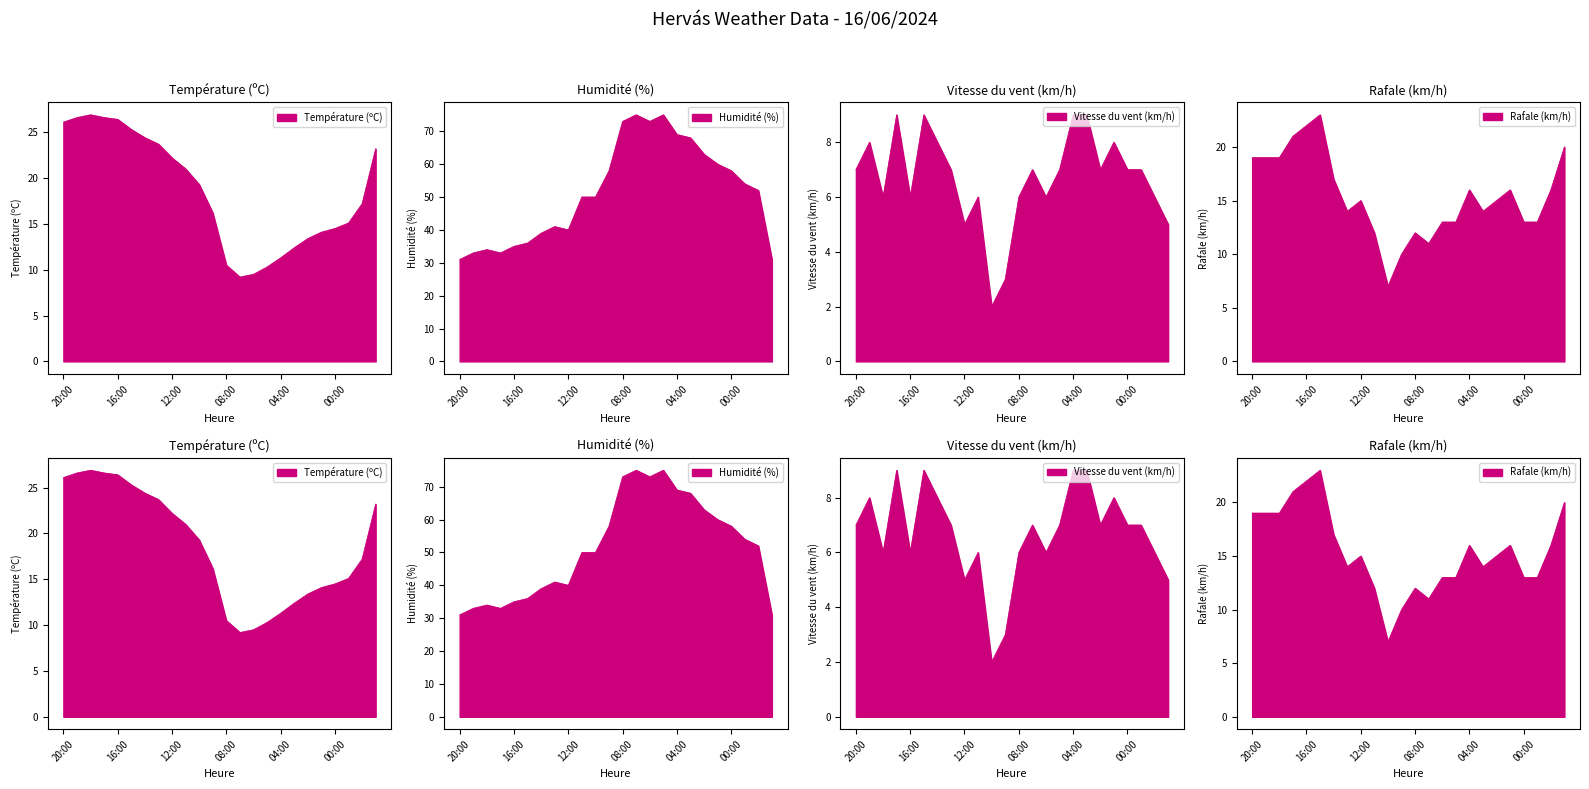

True or false: Rafale (km/h) has more than 1 points higher than both neighbors.

True